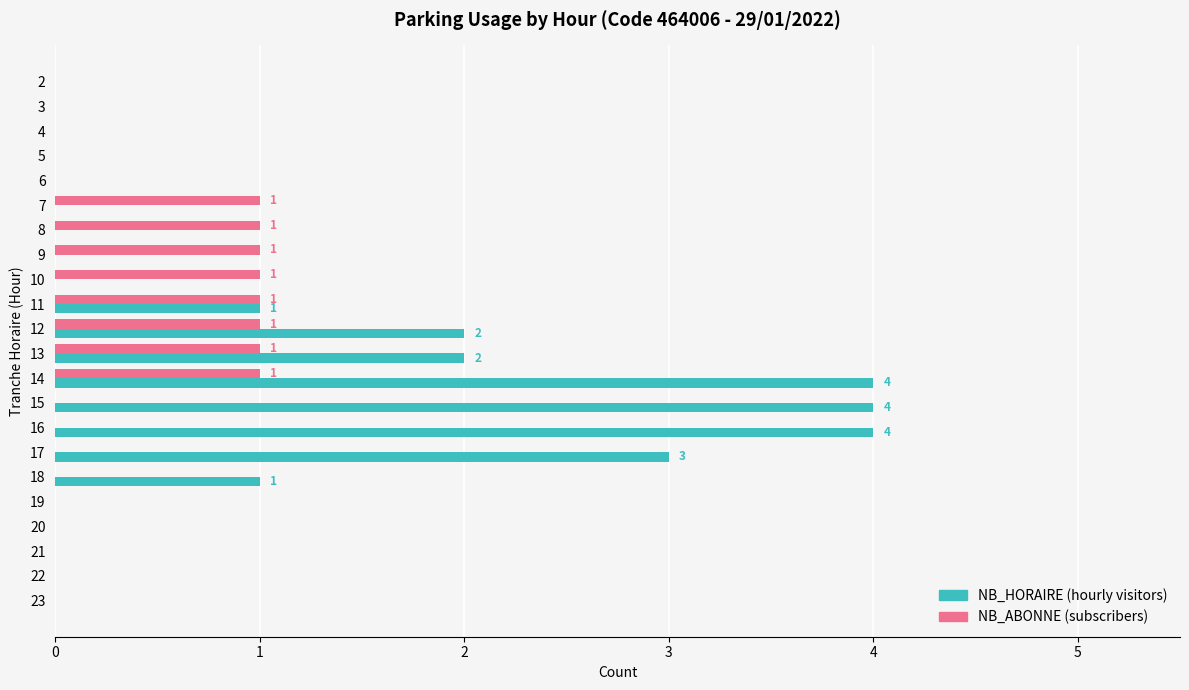

At which category is the sum across all series the highest?

14